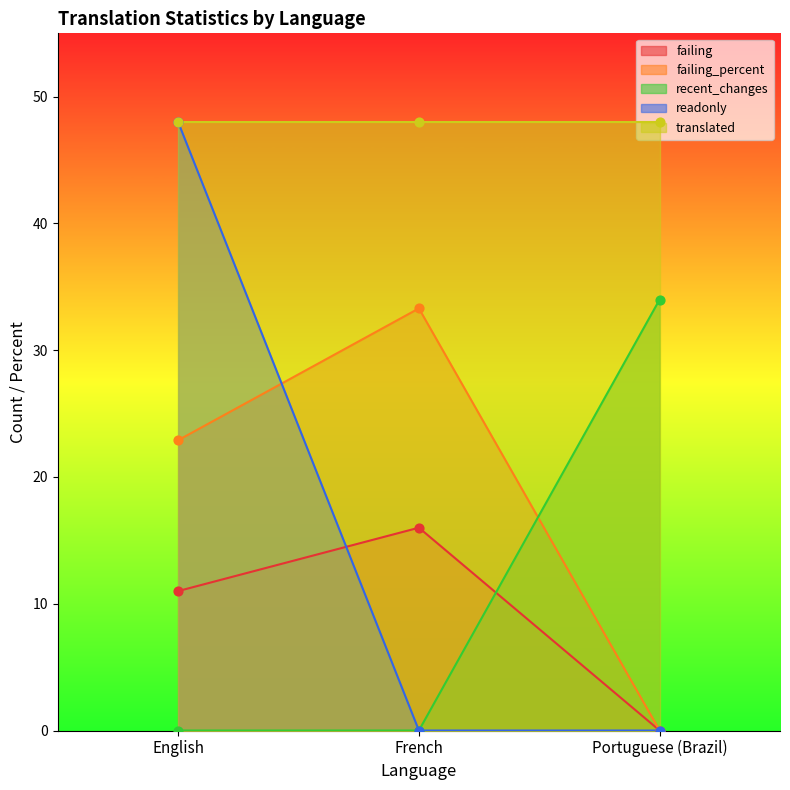

Is the value of failing at English greater than the value of failing_percent at Portuguese (Brazil)?

Yes